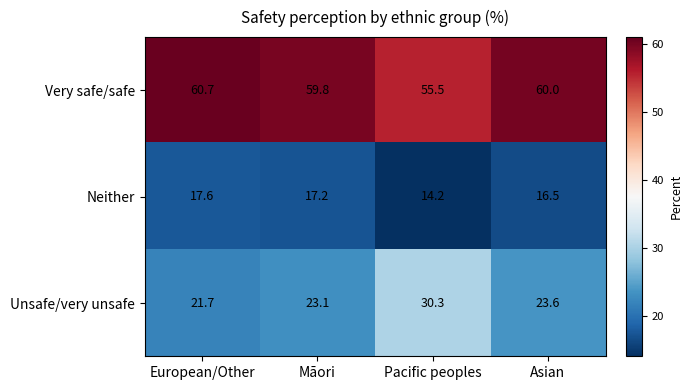

Reading right to left, extract all data points from this chart.

Very safe/safe: 60.0	55.5	59.8	60.7
Neither: 16.5	14.2	17.2	17.6
Unsafe/very unsafe: 23.6	30.3	23.1	21.7